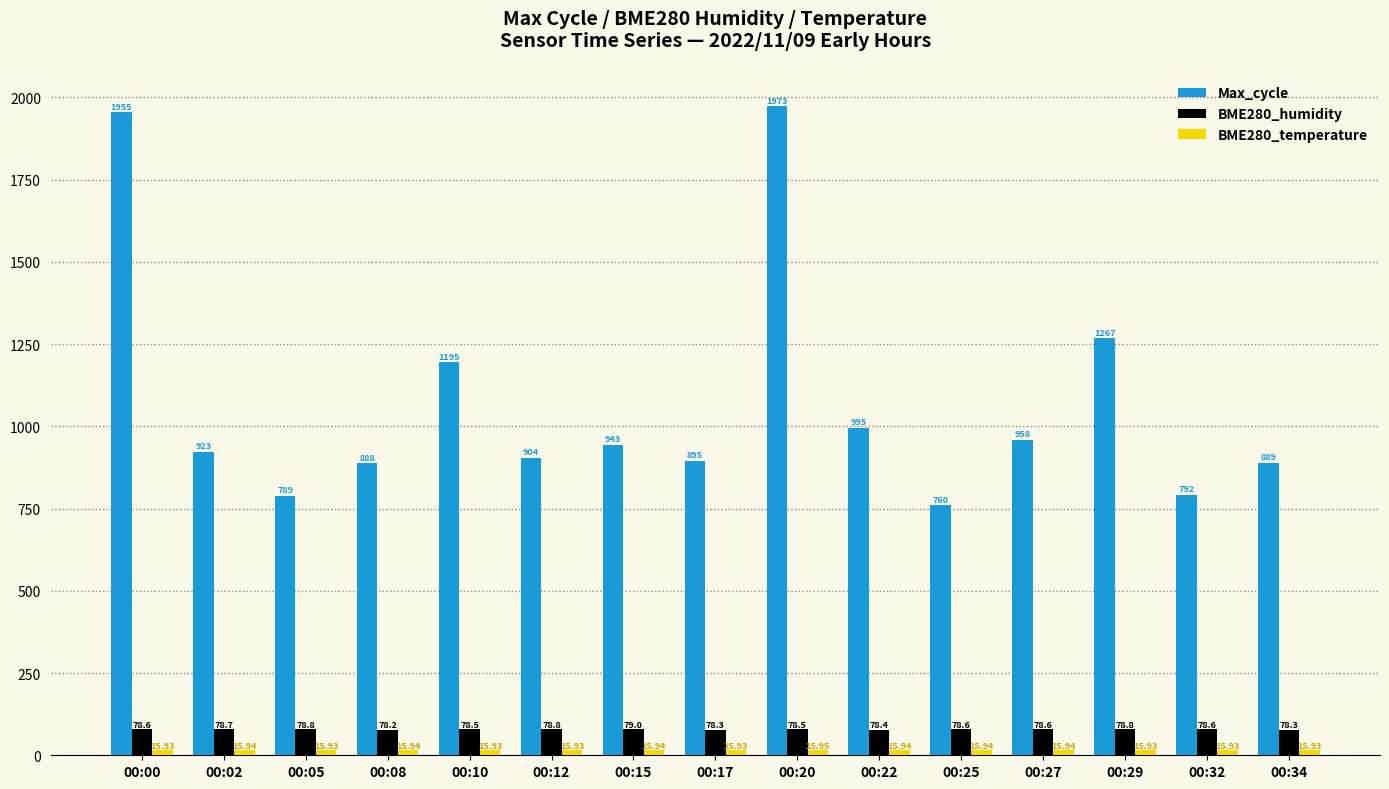

Are the bars horizontal?

No